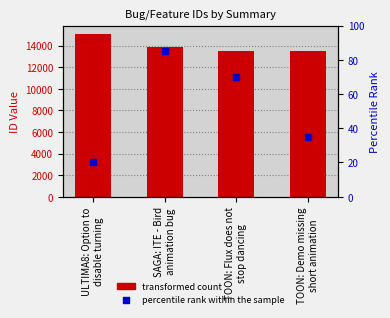

Is the value of id at ULTIMA8: Option to
disable turning greater than the value of percentile rank within the sample at SAGA: ITE - Bird
animation bug?

Yes